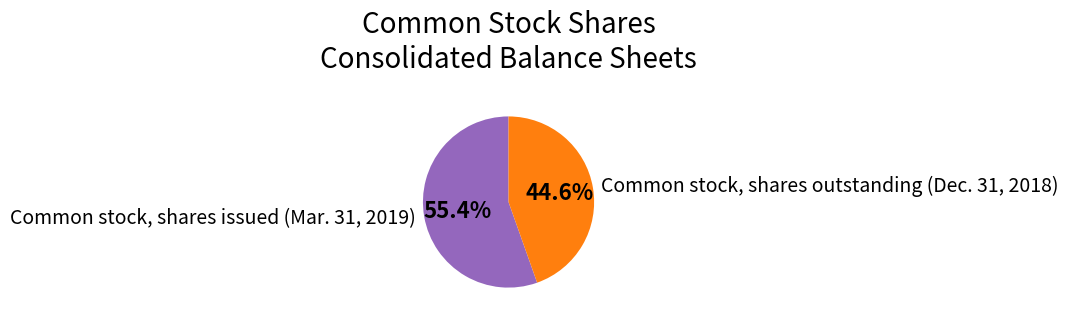

Which category has the smallest portion of the pie?

Common stock, shares outstanding (Dec. 31, 2018)